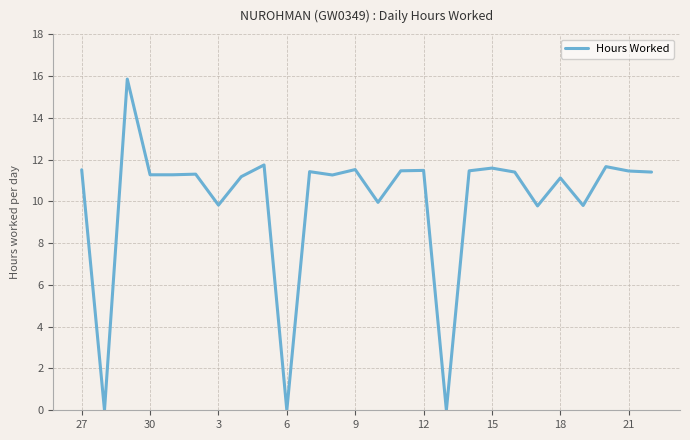

How many points are lower than both their immediate neighbors (excluding endpoints)?

8